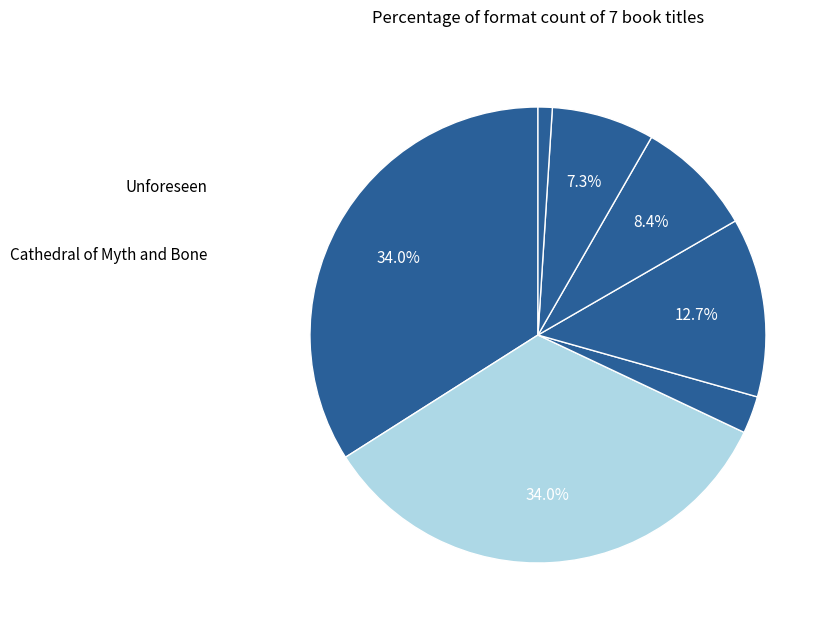

How many segments does this pie chart have?

7